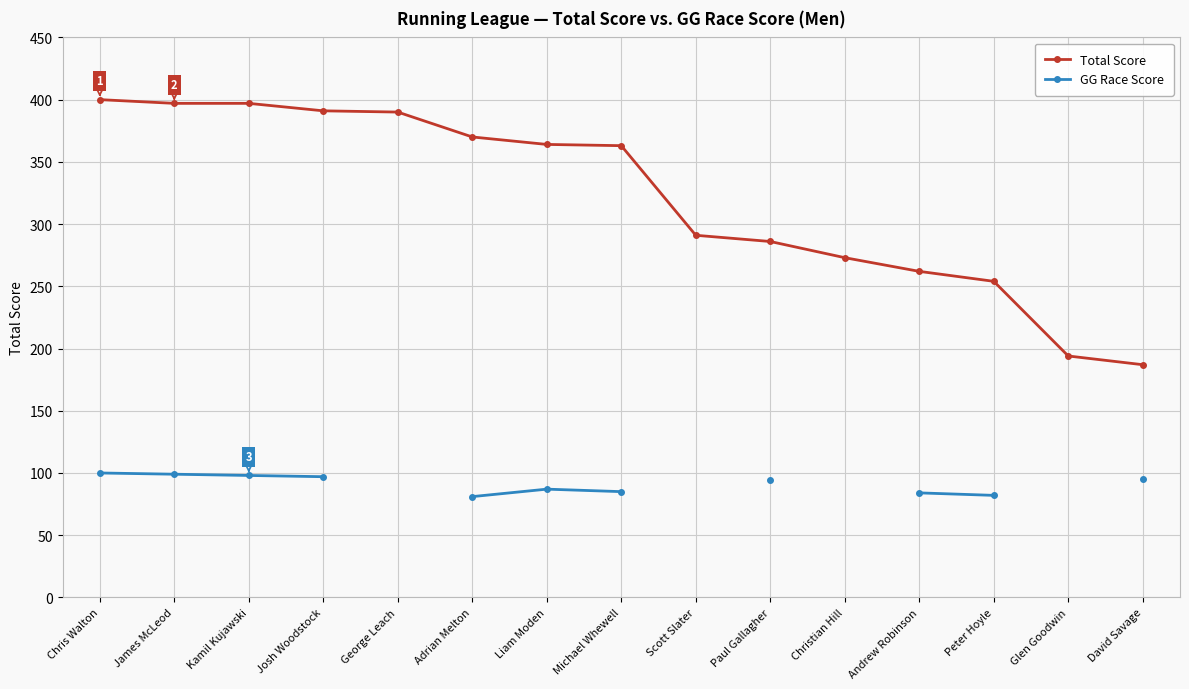

The Total Score series shows 162.3 at James McLeod. True or false?

False